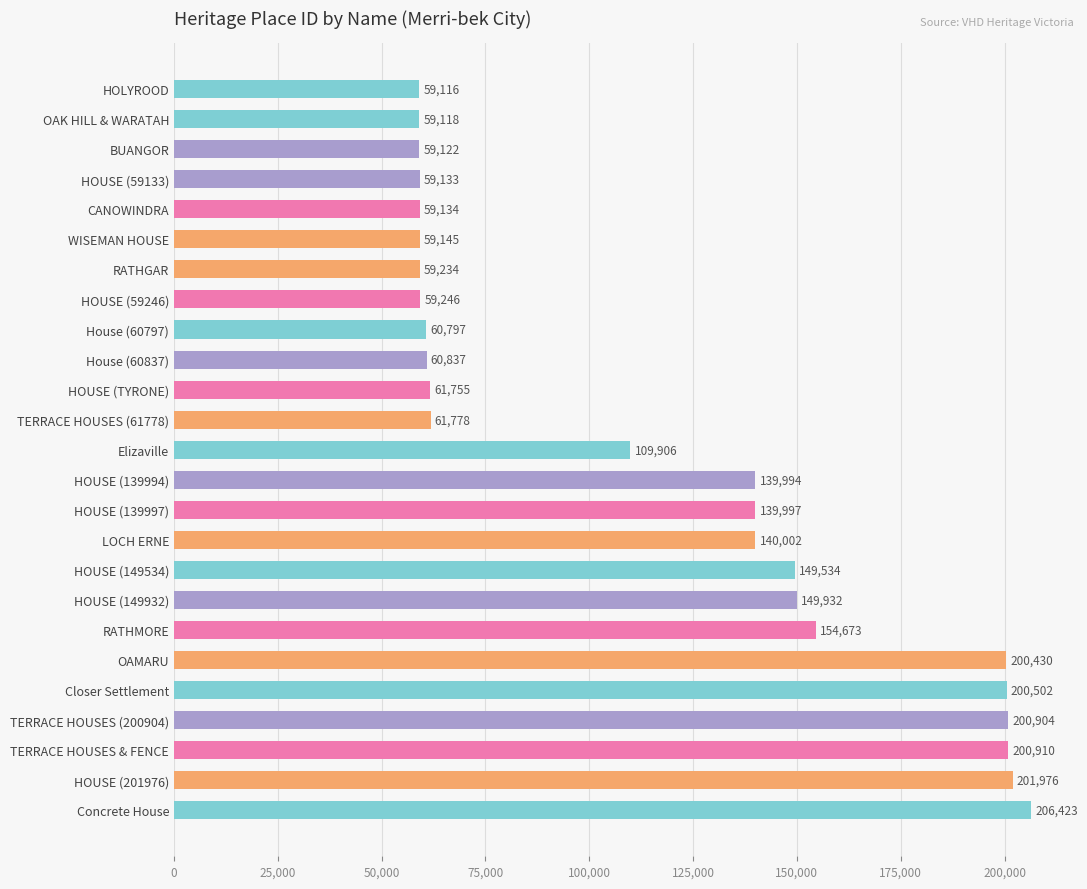

What is the value of the 10th bar from the top?

60837